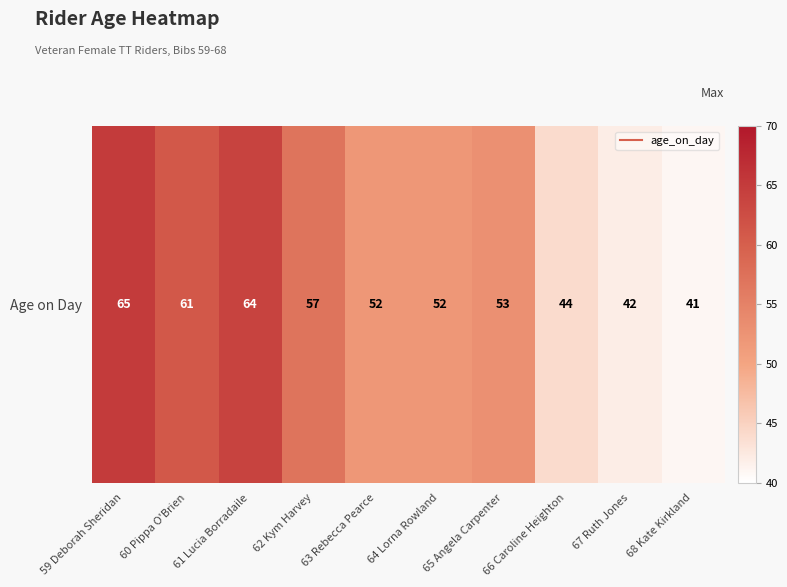

Which has a higher value, 63 Rebecca Pearce or 66 Caroline Heighton?

63 Rebecca Pearce